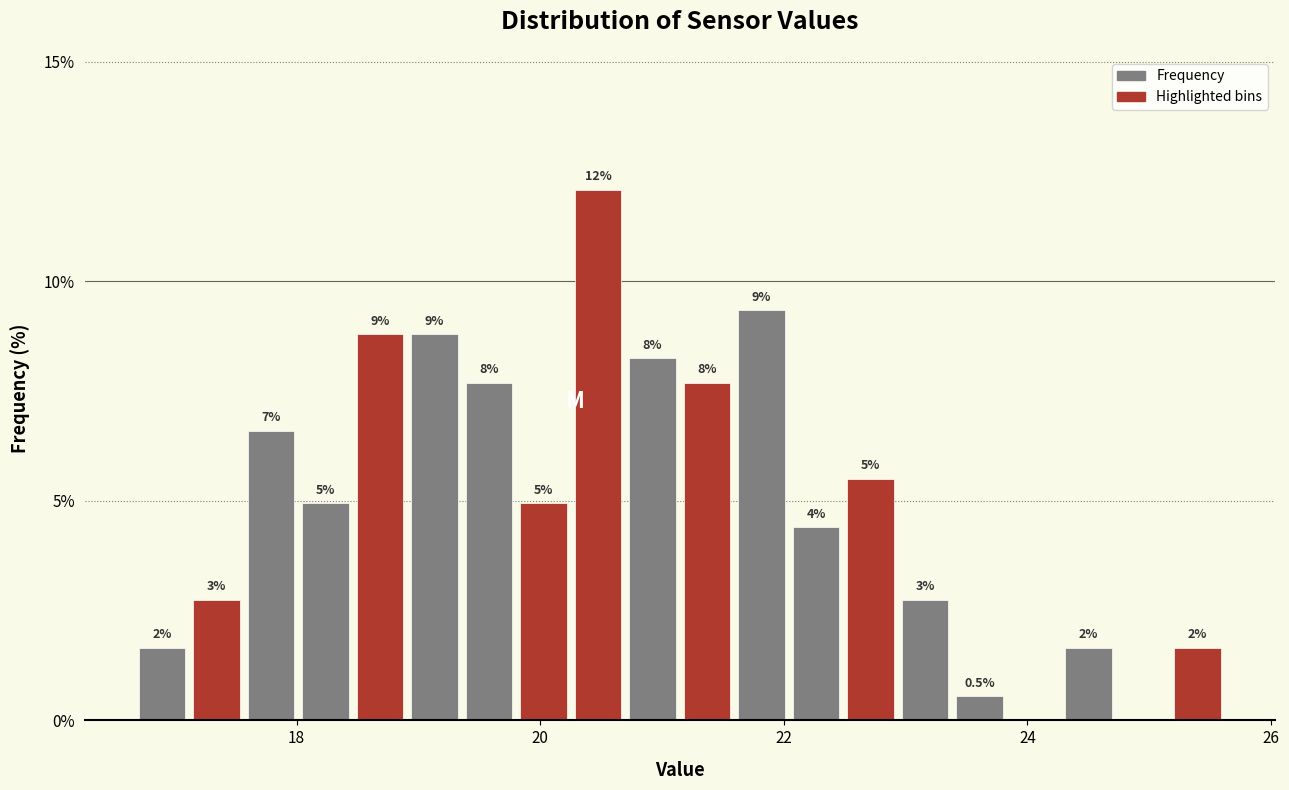

Read against the x-axis, roughly where is the centre of the tallest bar?

20.4